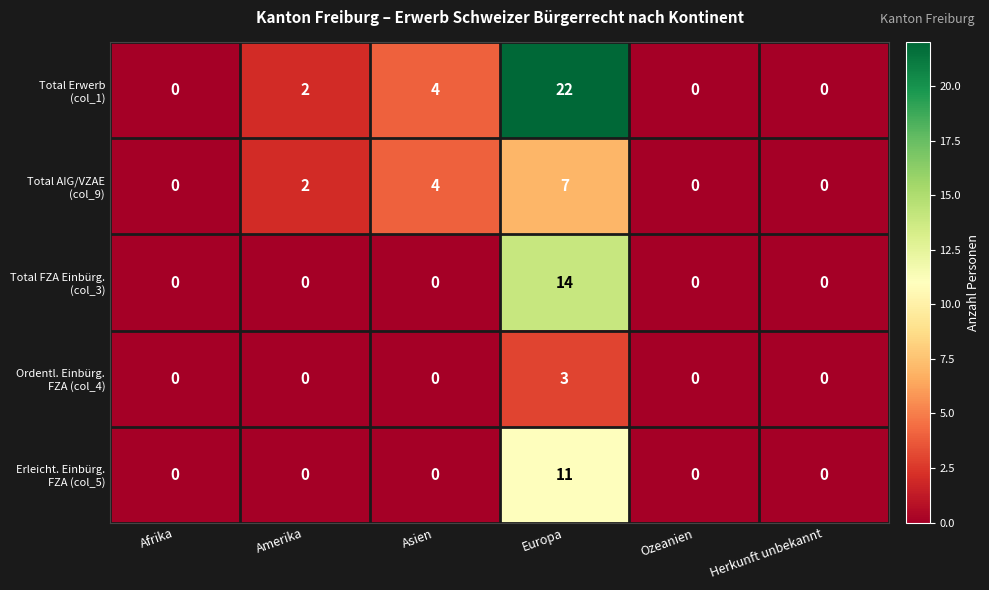

At which category is the sum across all series the highest?

Europa